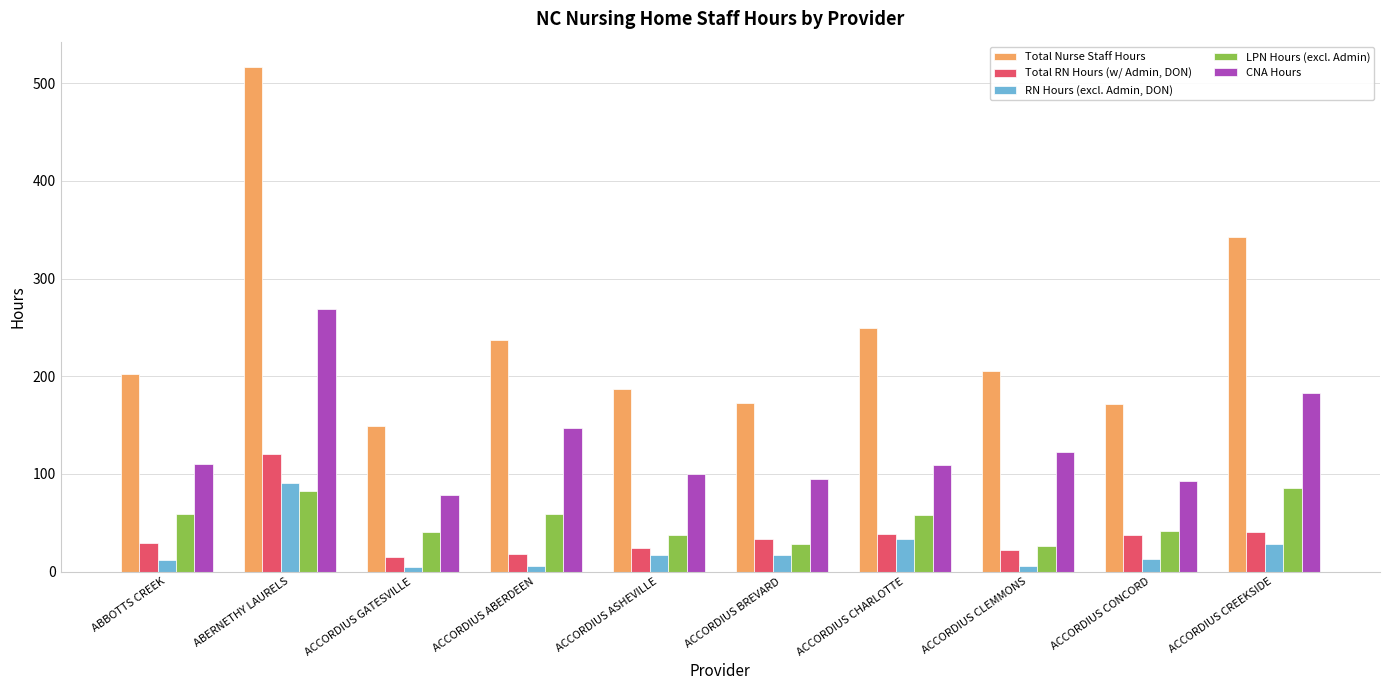

The CNA Hours series shows 92.2 at ACCORDIUS CONCORD. True or false?

True